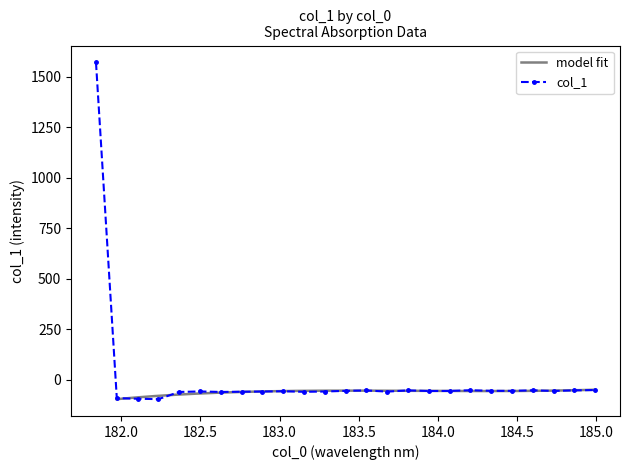

Count the number of categories in the chart.

25